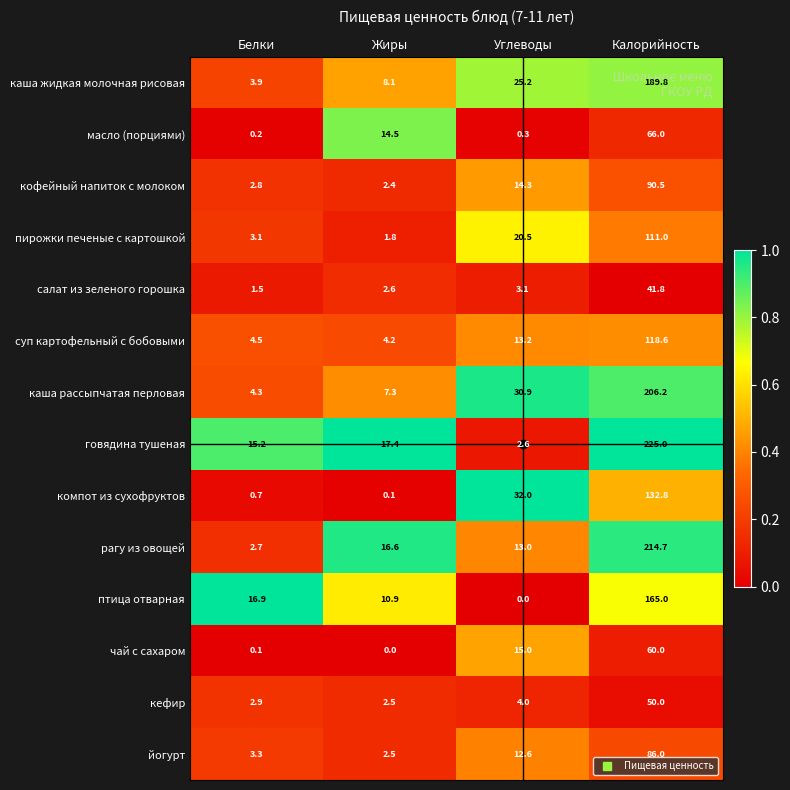

At how many categories does at least one series exceed 0?

4